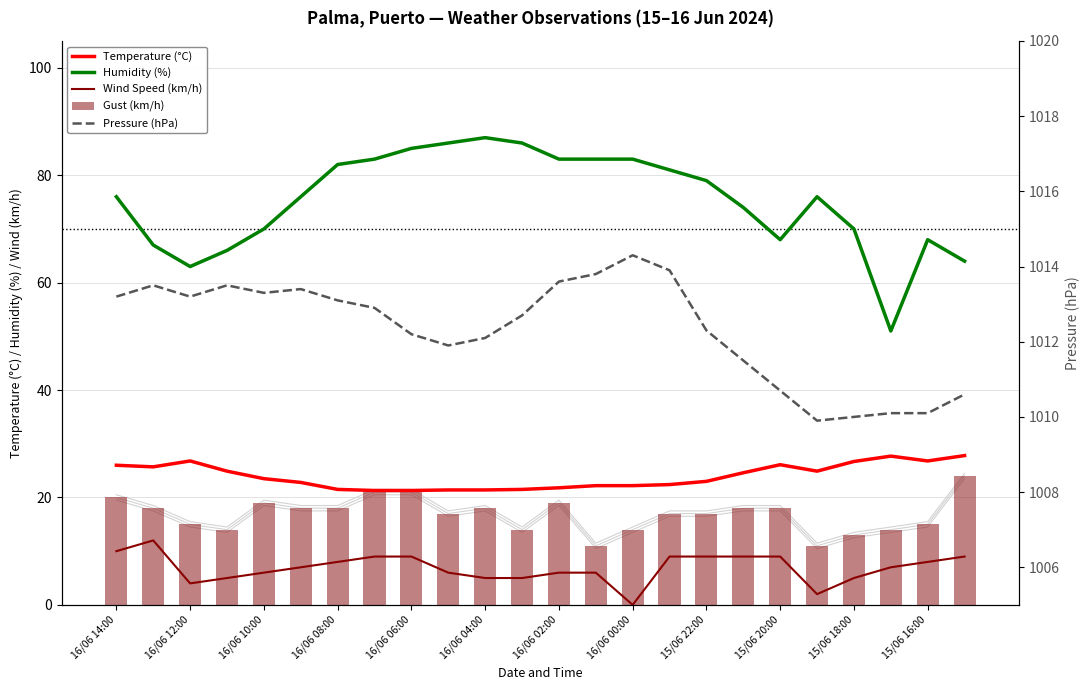

How many data points in Temperature (°C) are less than 23?

11